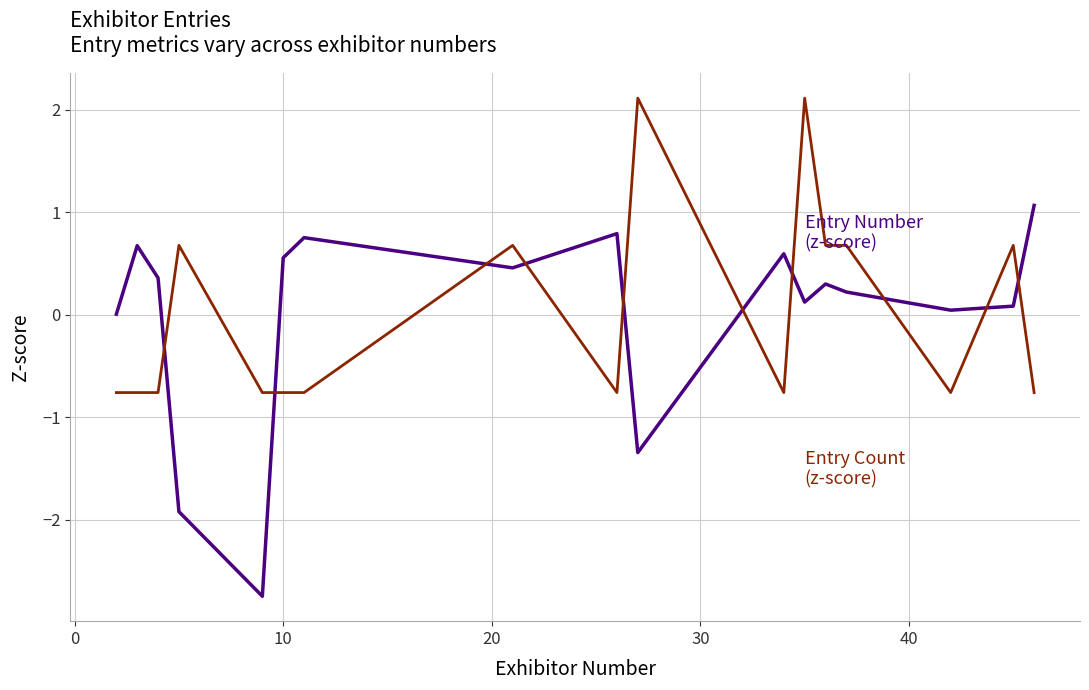

What is the smallest value displayed?

-2.7